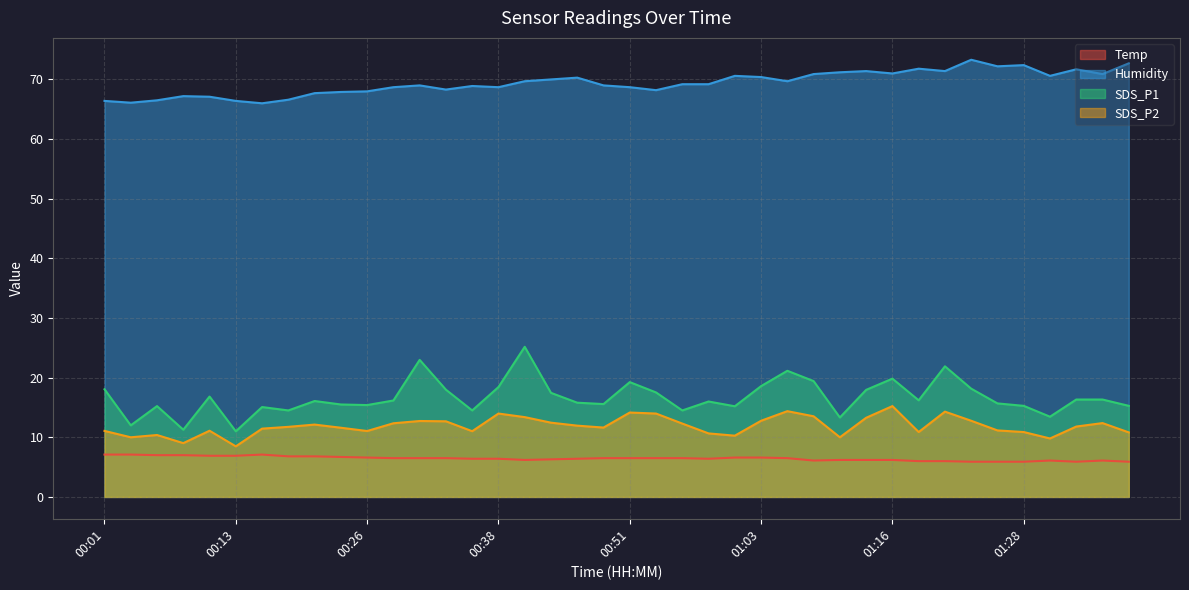

True or false: SDS_P1 and Temp intersect in this chart.

False